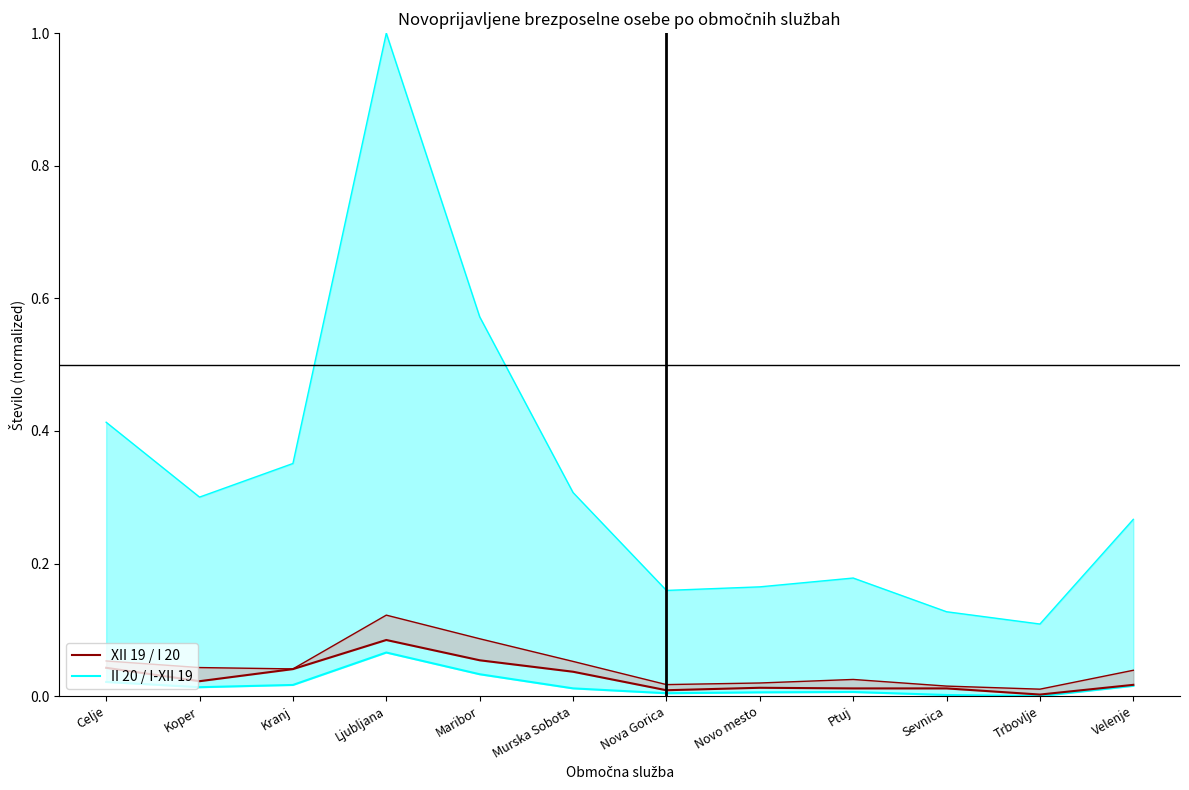

Between Koper and Sevnica, which series saw the biggest shift?

I-XII 19 / II 20 band